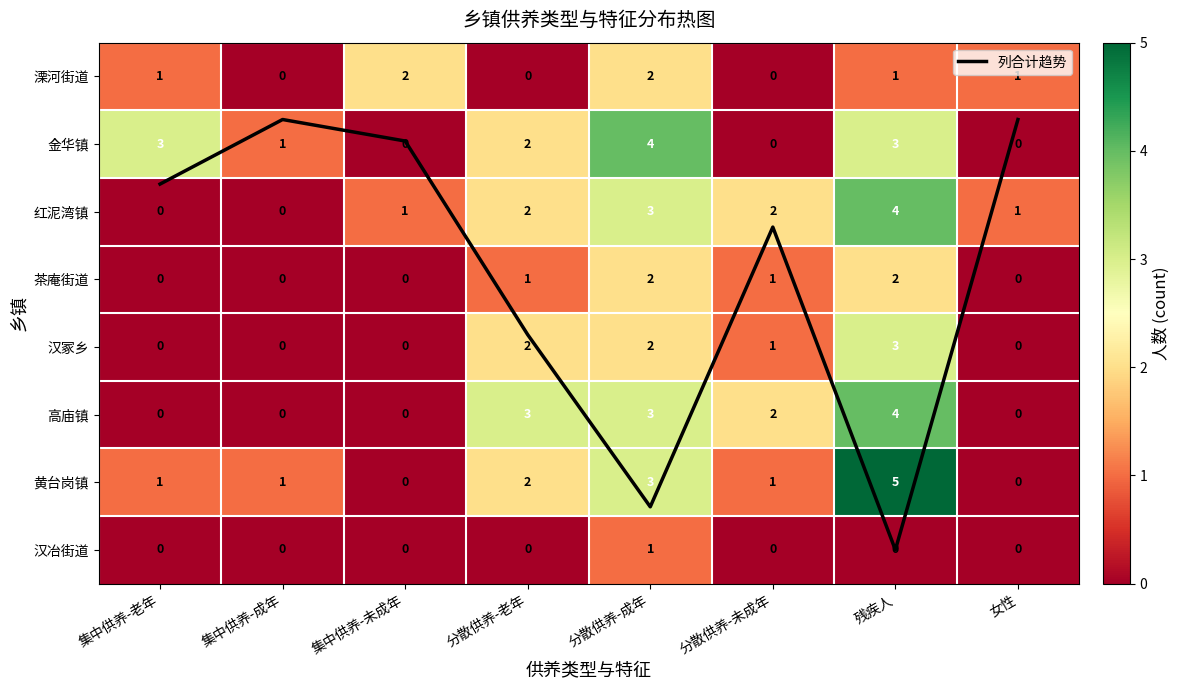

Which series has the largest total across all categories?

列合计趋势